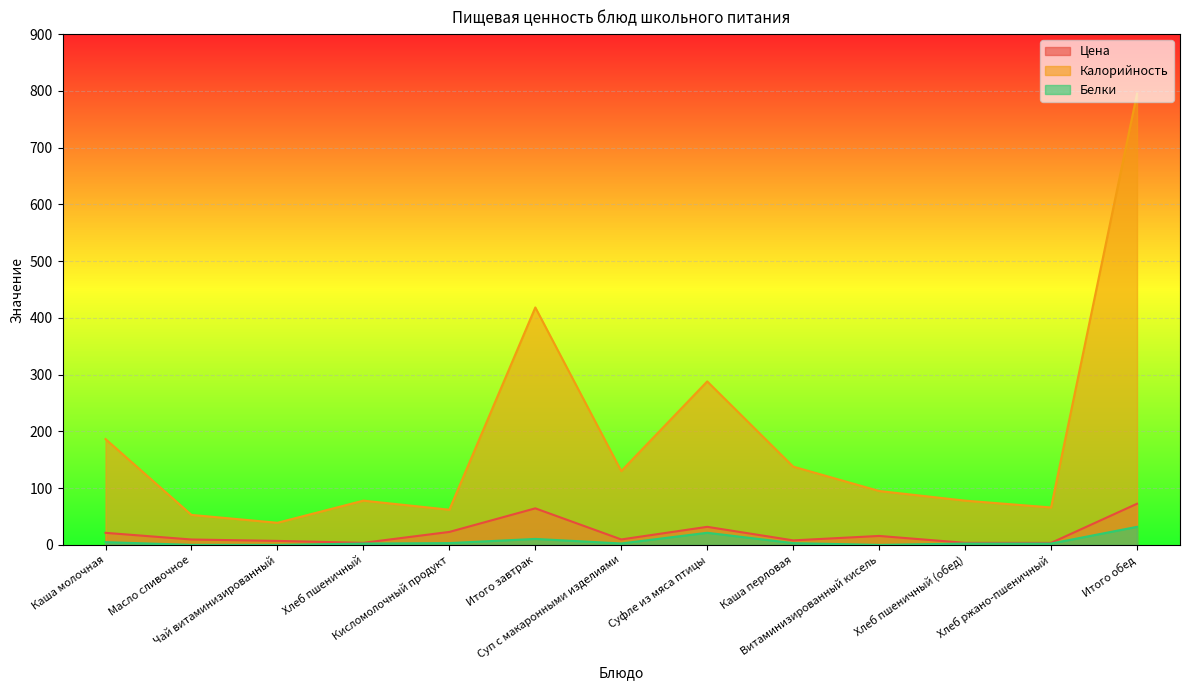

What is the difference between the second highest and minimum values in the Калорийность series?

379.4